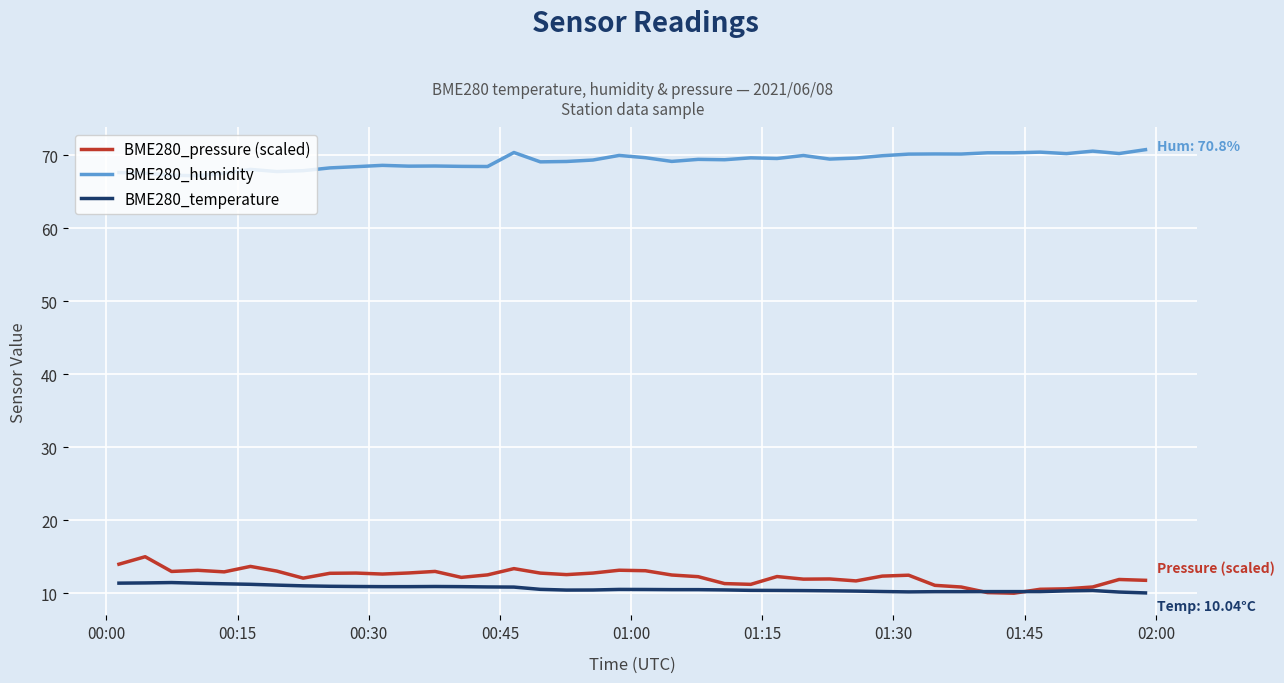

What is the greatest value displayed?

70.8